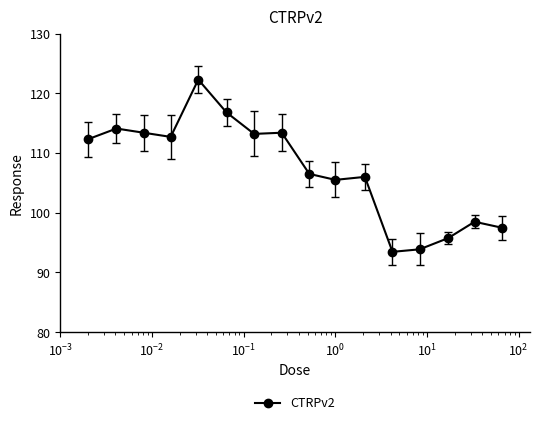

Reading right to left, transcribe all the data shown in this chart.

97.5	98.5	95.7	93.9	93.4	106.0	105.5	106.5	113.4	113.2	116.8	122.3	112.7	113.4	114.1	112.3